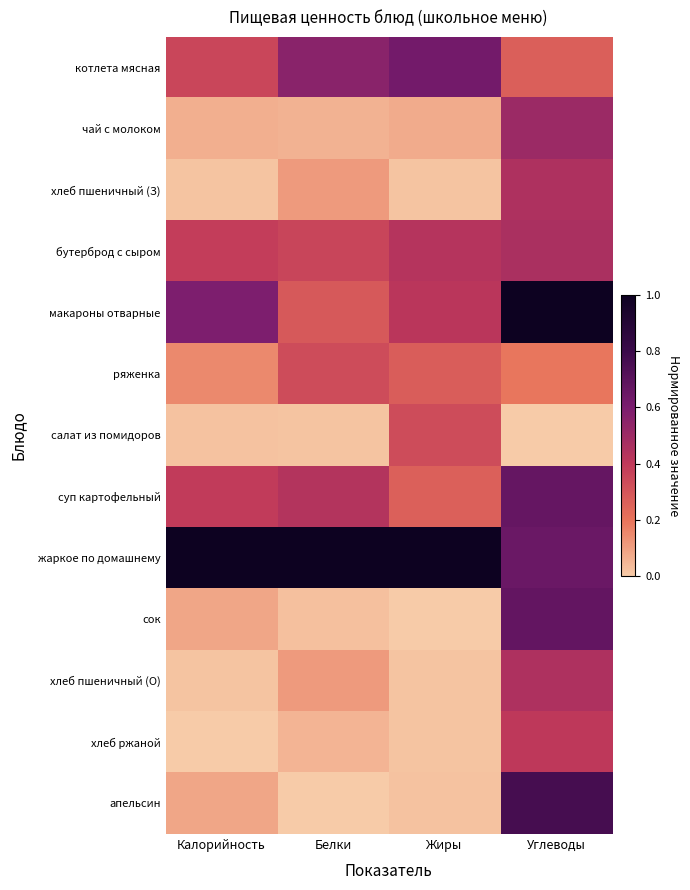

Which label corresponds to the smallest value in the chart?

Углеводы